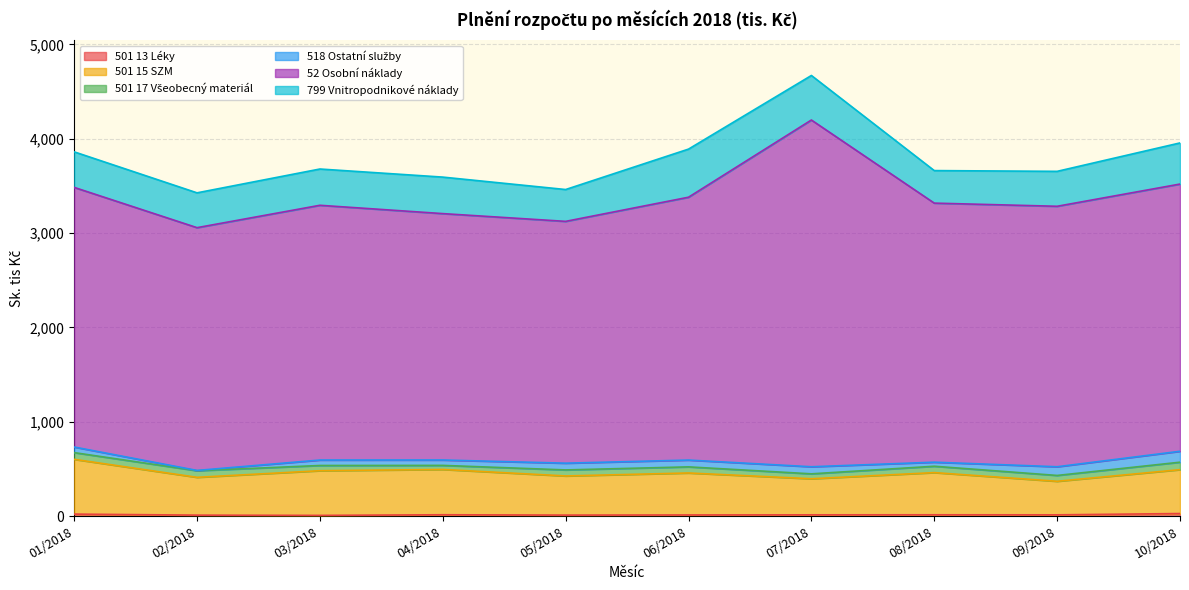

True or false: 501 15 SZM and 501 17 Všeobecný materiál cross at least once.

False